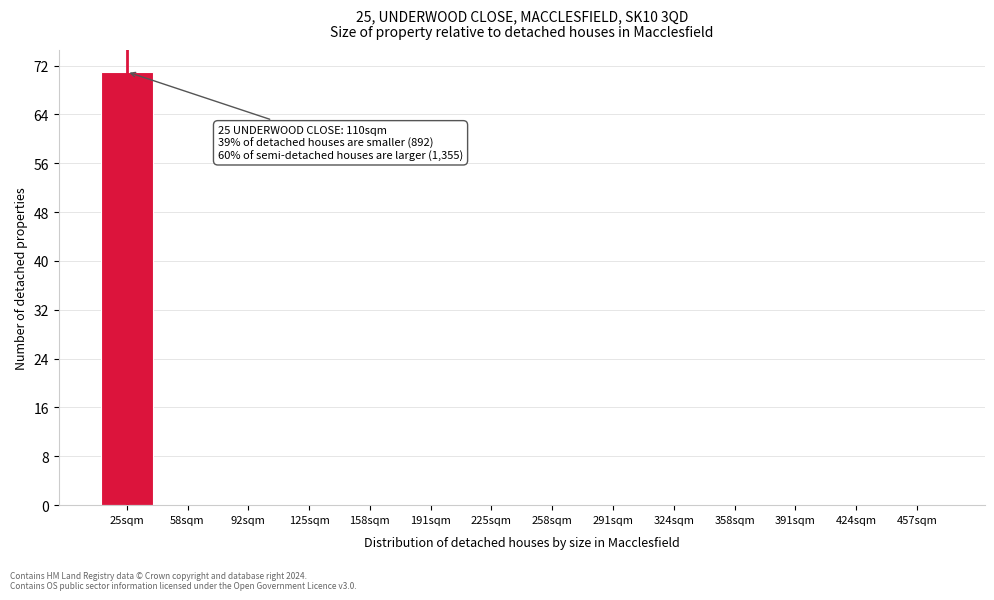

Reading left to right, list all the values displayed in this chart.

25sqm=71	58sqm=0	92sqm=0	125sqm=0	158sqm=0	191sqm=0	225sqm=0	258sqm=0	291sqm=0	324sqm=0	358sqm=0	391sqm=0	424sqm=0	457sqm=0